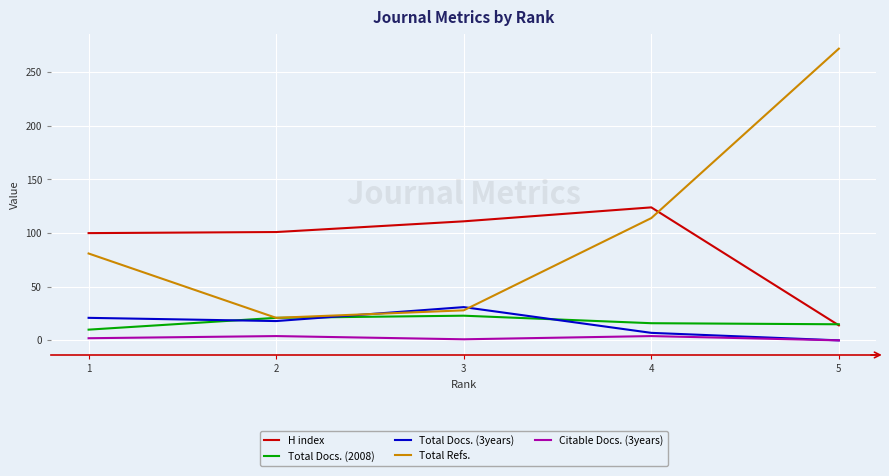

How many categories are shown in the chart?

5